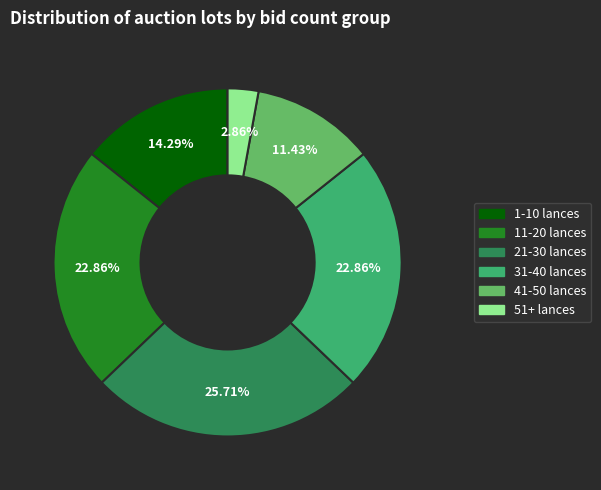

Is there a majority slice in this chart?

No